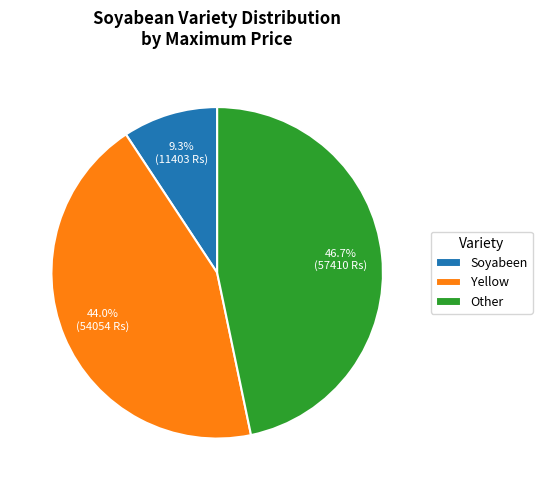

How many segments does this pie chart have?

3